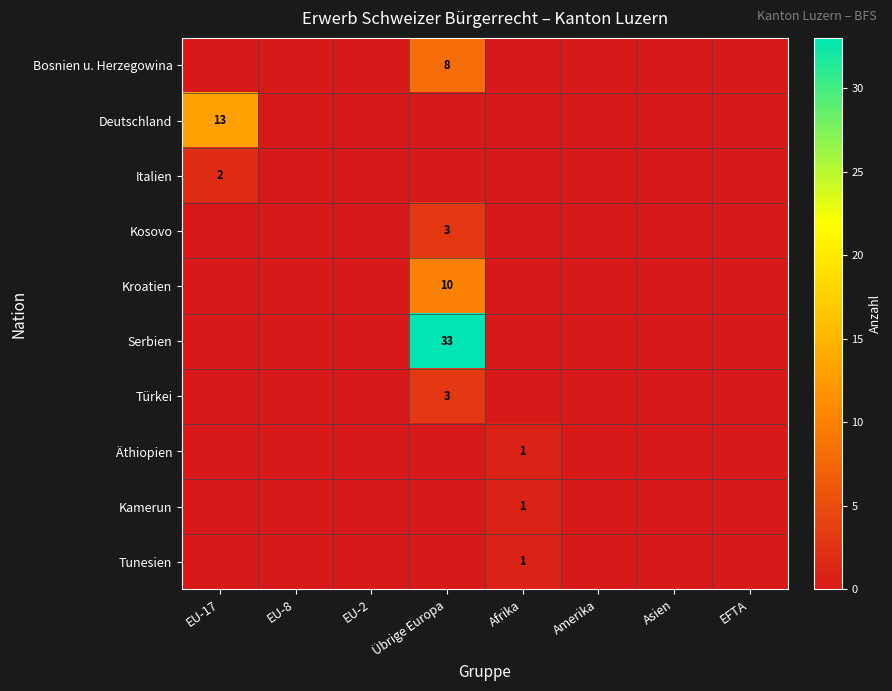

True or false: Äthiopien has a value of 1 at Afrika.

True